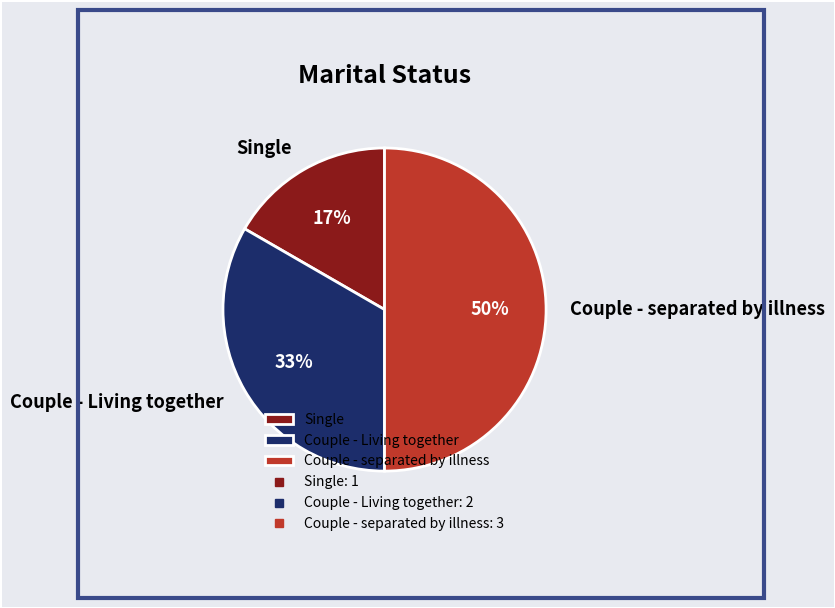

To the nearest percent, what is the difference between the largest and smallest slice percentages?

33%